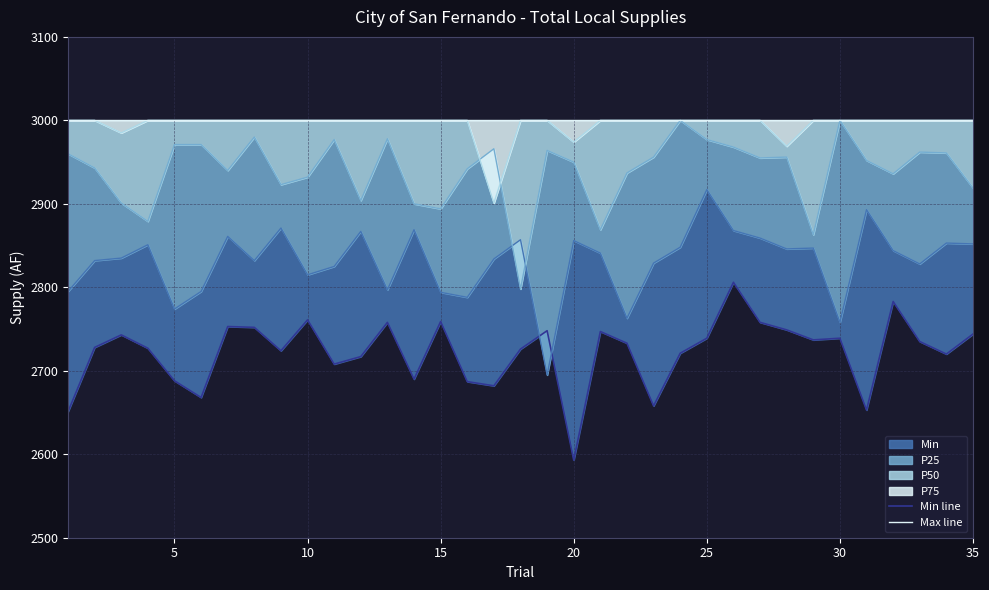

Which series has the widest spread of values?

Min line